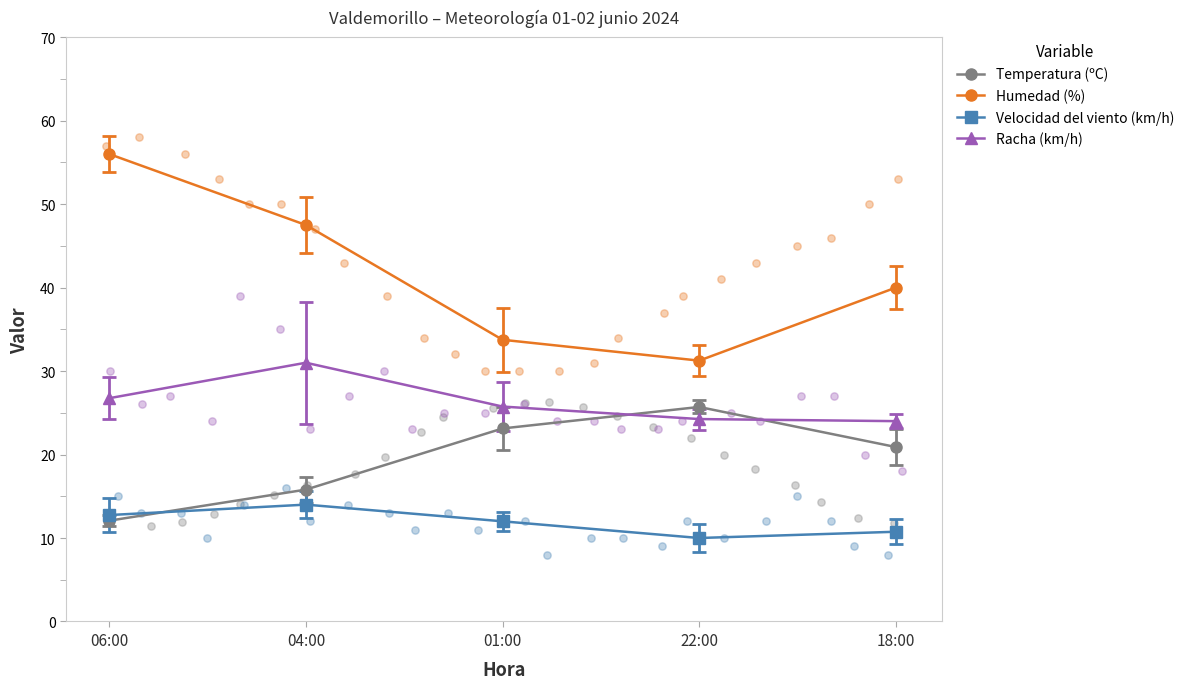

What are all the series names shown in the legend?

Temperatura (ºC), Humedad (%), Velocidad del viento (km/h), Racha (km/h)